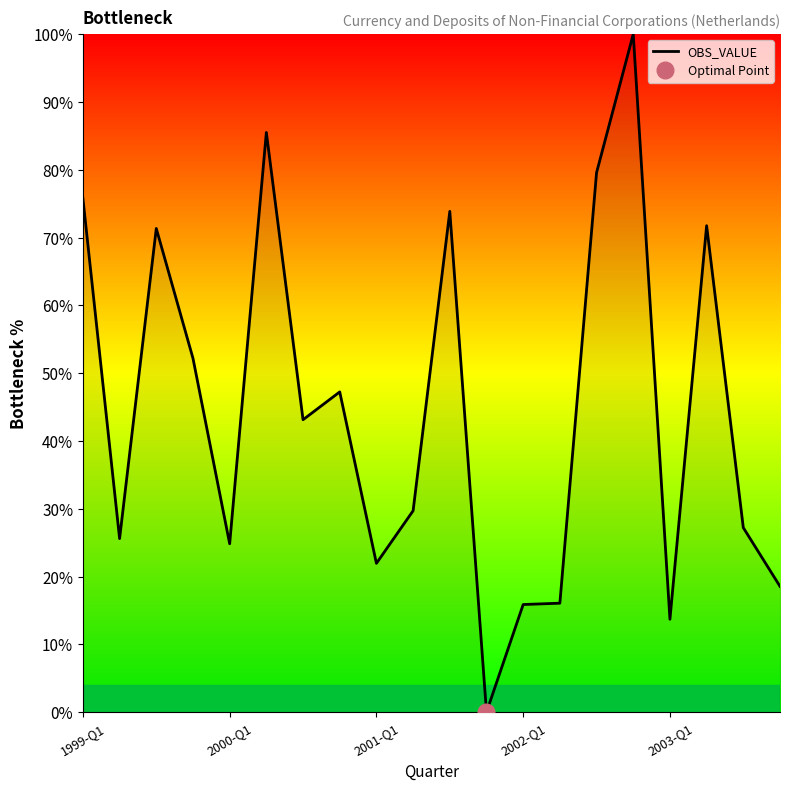

How many values are above zero?

19